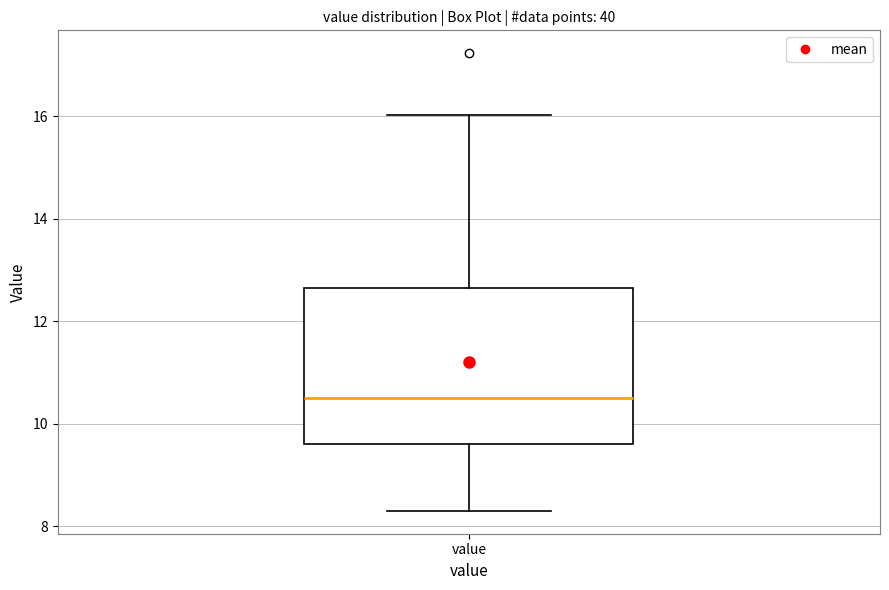

Read this box plot against the y-axis: the position of the median line, the range covered by the box, and the ends of both whiskers. The values are not printed on the chart, so give them approximately, as read against the axis.

median 10.6, box 9.6 to 12.6, whiskers 8.4 to 16.0